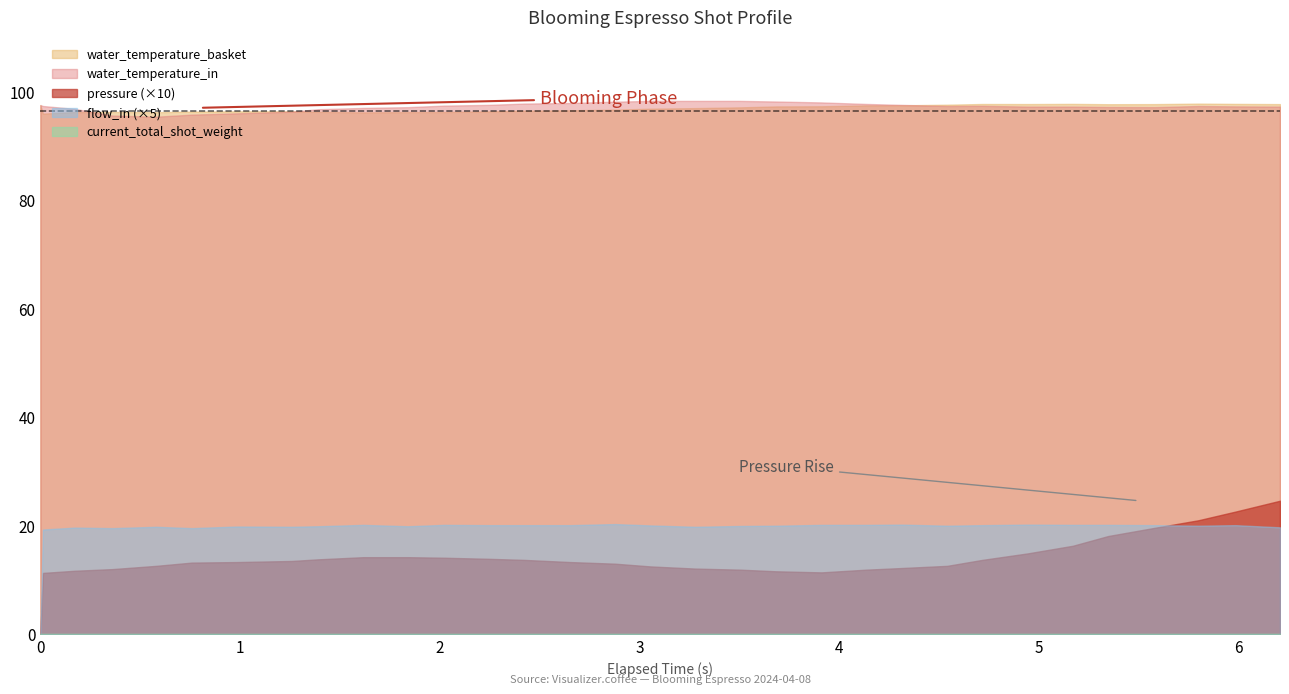

Which series changed the most between 20 and 22?

water_temperature_in